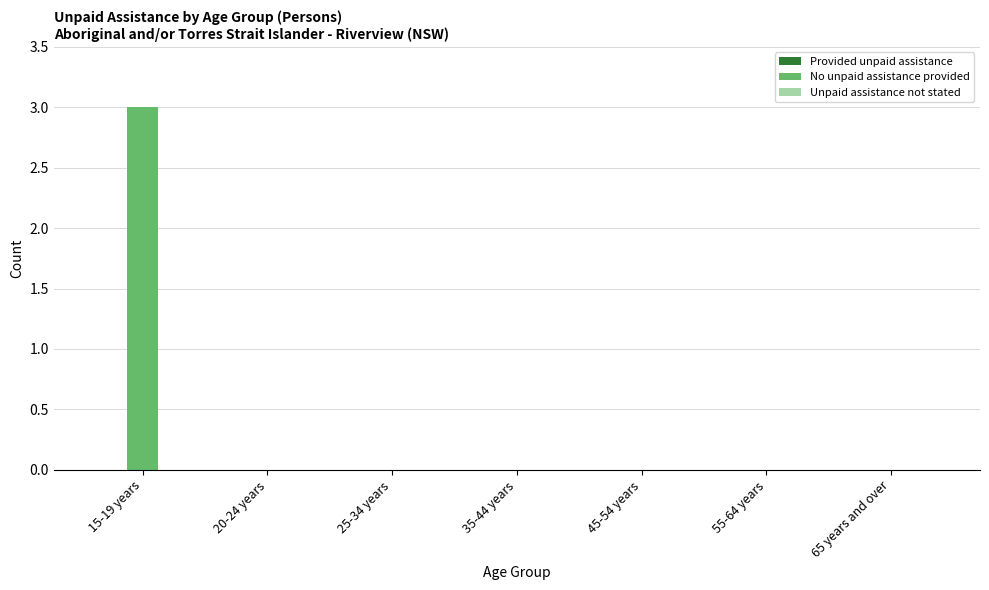

Between 15-19 years and 20-24 years, which is larger?

15-19 years